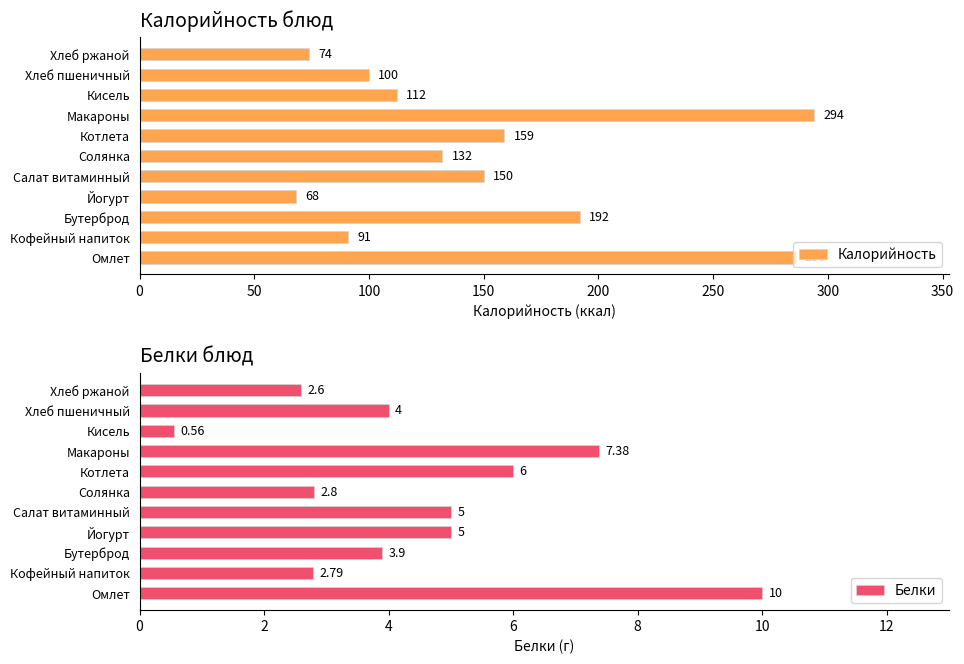

How many values in the Калорийность series exceed 132?

5